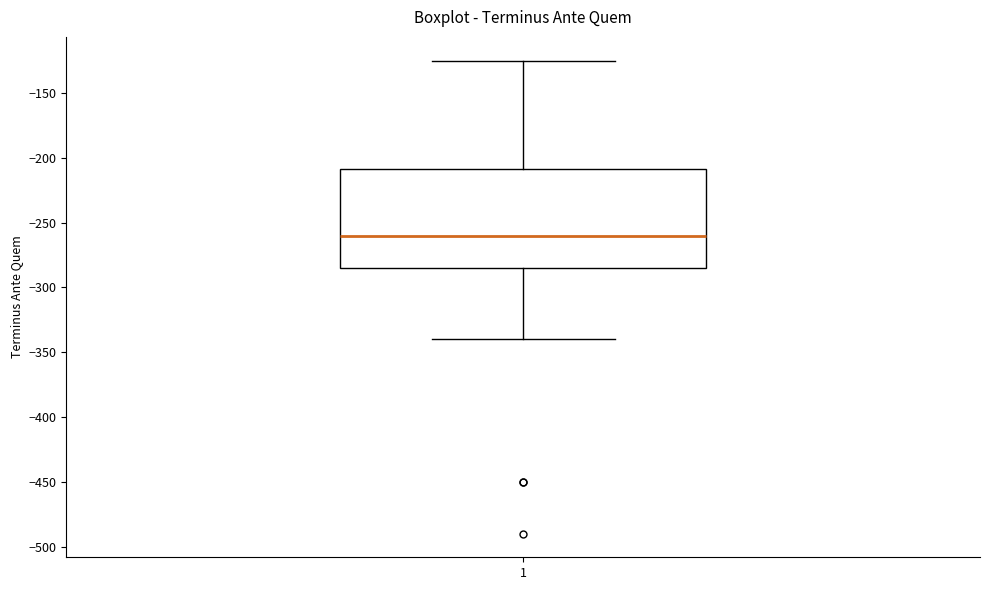

Read this box plot against the y-axis: the position of the median line, the range covered by the box, and the ends of both whiskers. The values are not printed on the chart, so give them approximately, as read against the axis.

median -260, box -285 to -210, whiskers -340 to -125